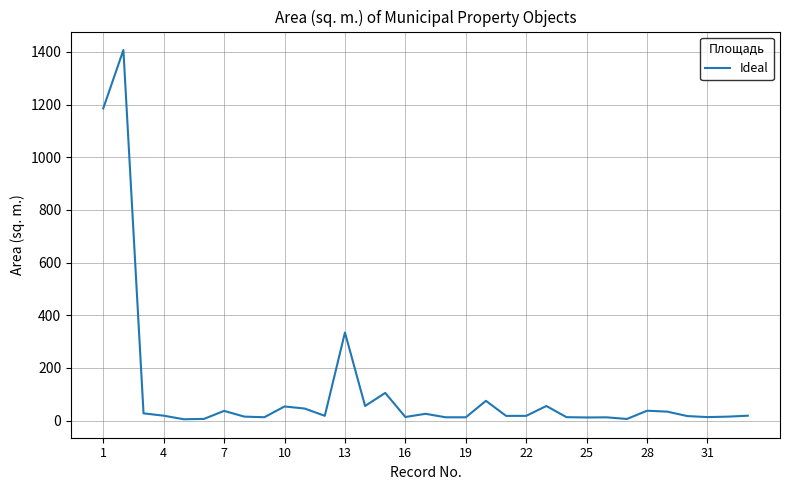

What is the minimum value shown in the chart?

5.0